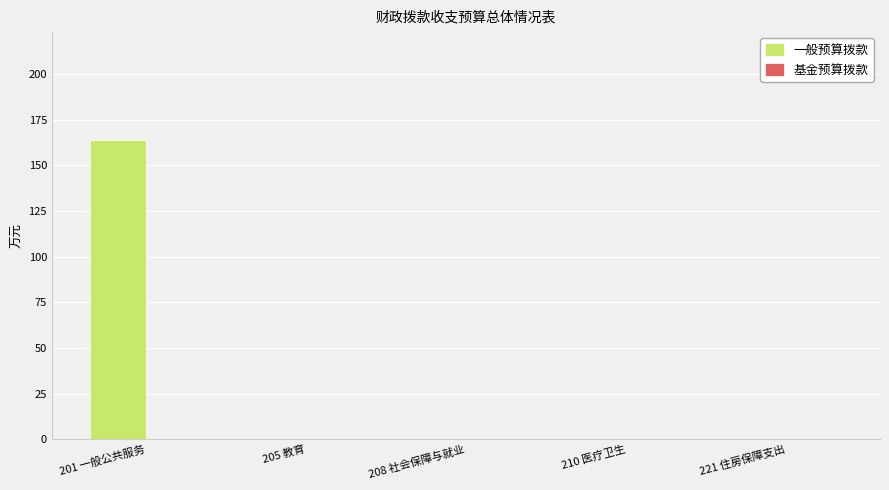

At which category does the chart reach its peak across all series?

201 一般公共服务